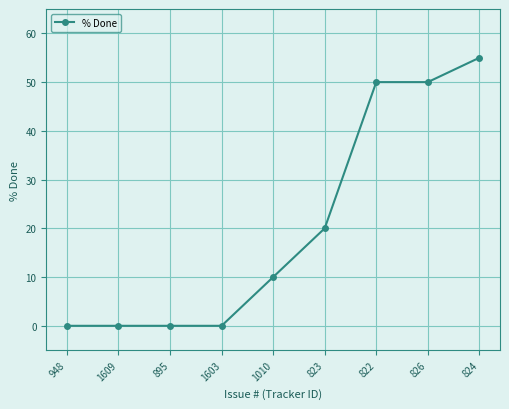

What is the approximate value at 826?

50